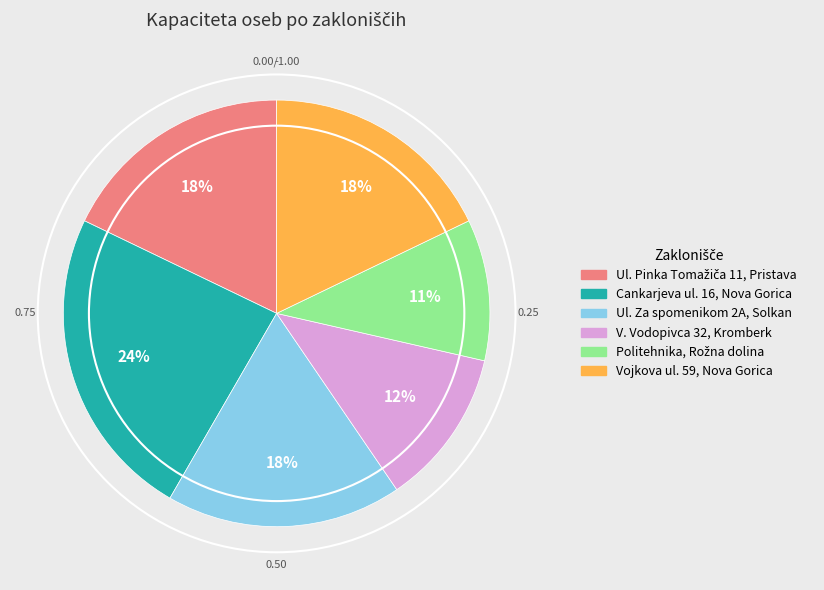

To the nearest percent, what is the average slice percentage?

17%